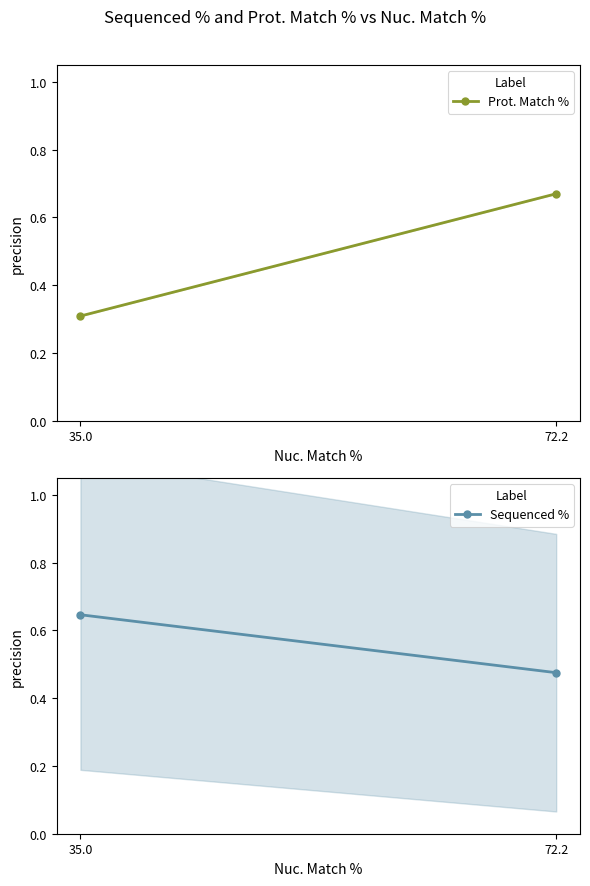

What is the difference between the Sequenced % values at 35.0 and 72.2?

0.2